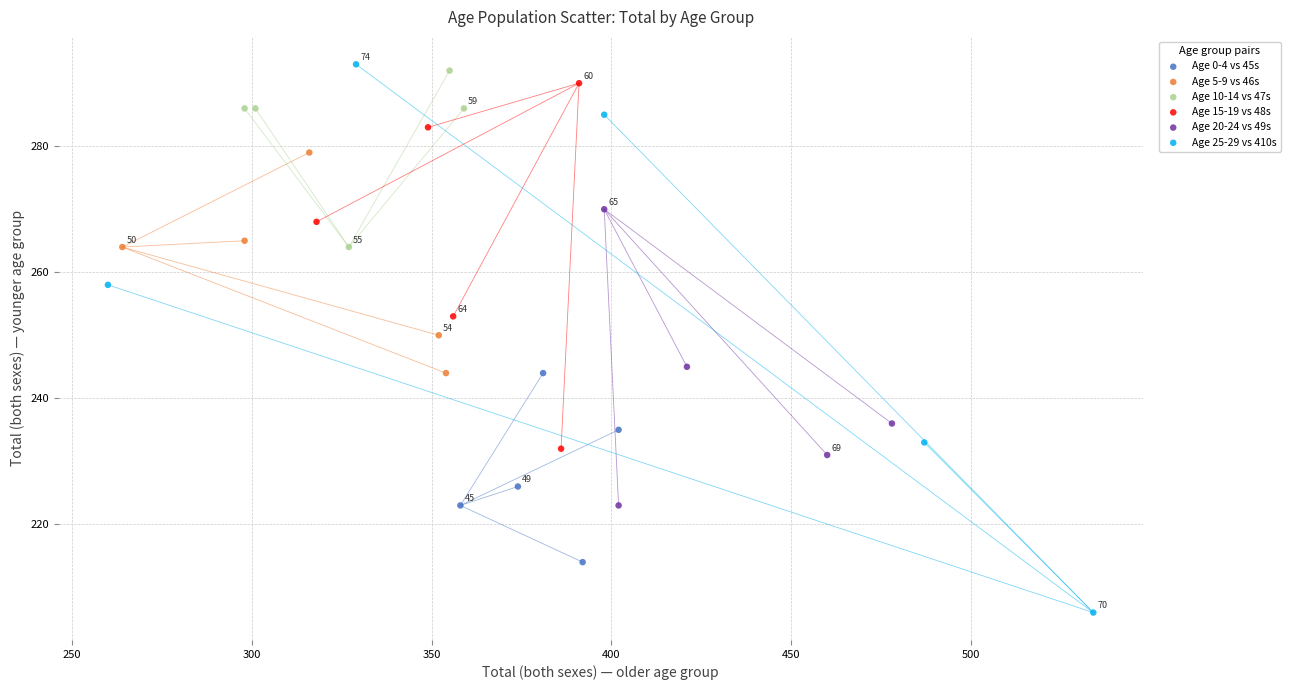

What are all the series names shown in the legend?

Age 0-4 vs 45s, Age 5-9 vs 46s, Age 10-14 vs 47s, Age 15-19 vs 48s, Age 20-24 vs 49s, Age 25-29 vs 410s